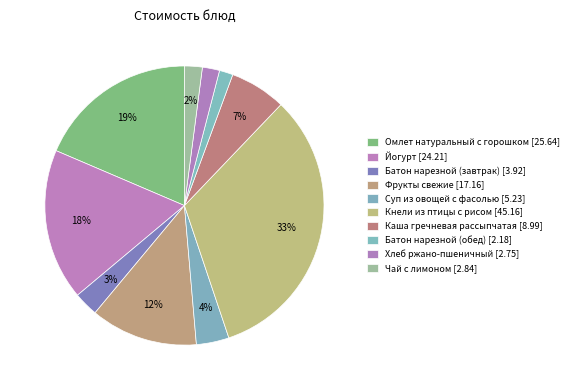

To the nearest percent, what percentage of the pie is Йогурт?

18%